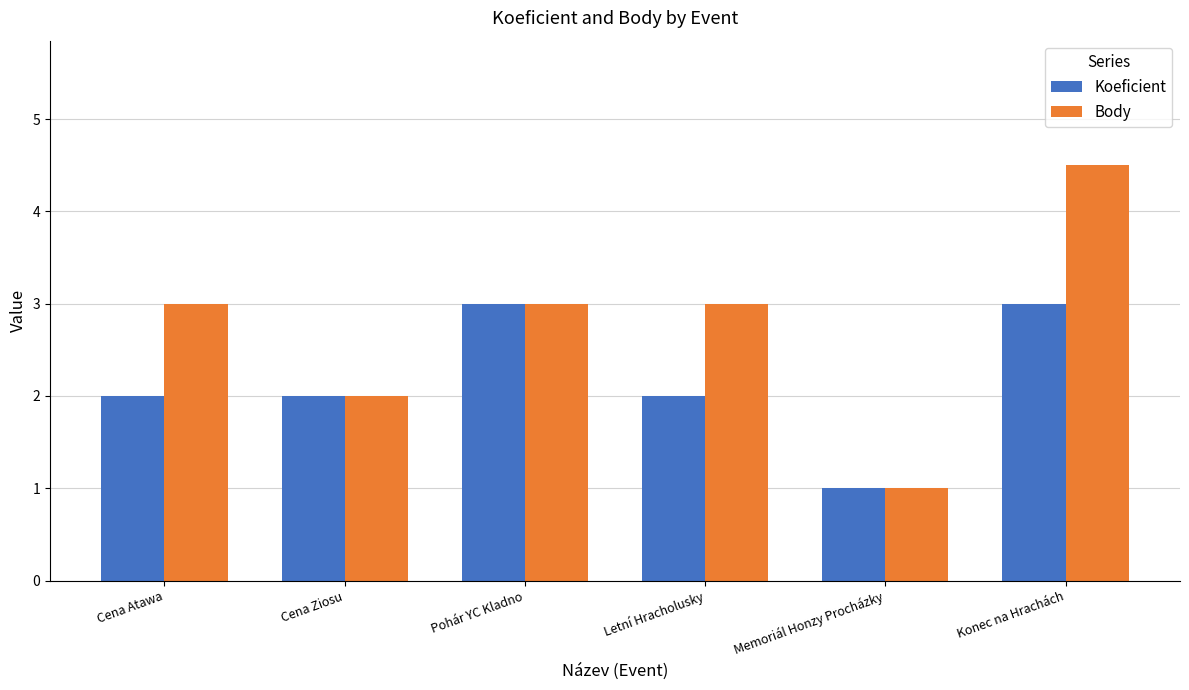

What is the value of the Koeficient bar at the 1st from the left?

2.0